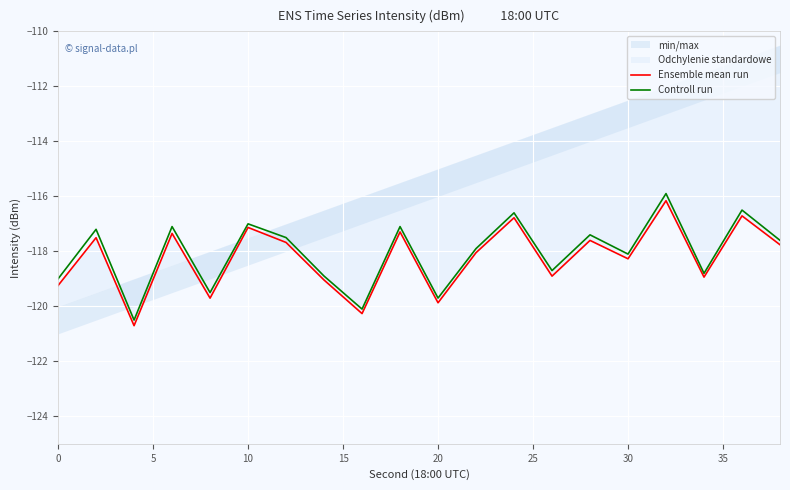

In Controll run, how many points are lower than both neighbors (excluding endpoints)?

7